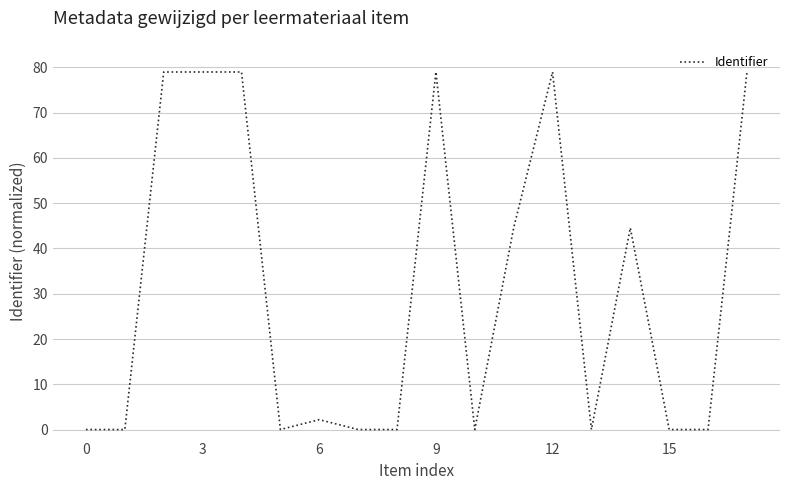

What is the difference between the maximum and minimum values?

79.0